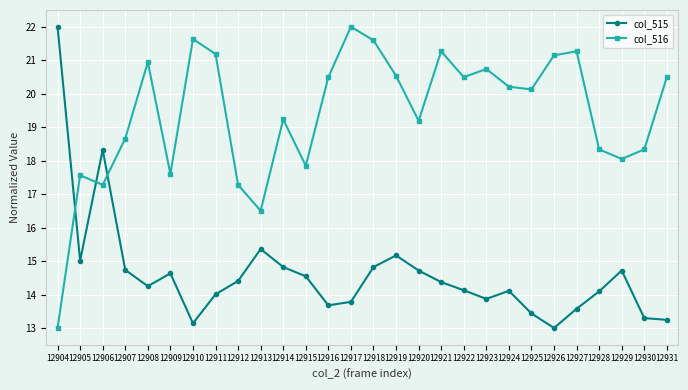

How many interior local valleys does the col_516 series have?

8